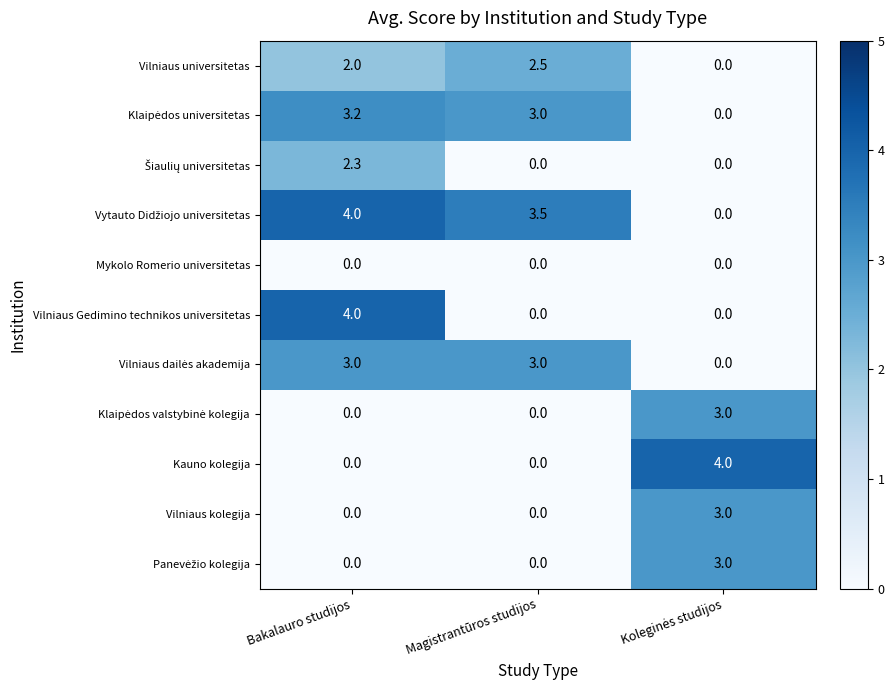

Which series changed the most between Bakalauro studijos and Magistrantūros studijos?

Vilniaus Gedimino technikos universitetas